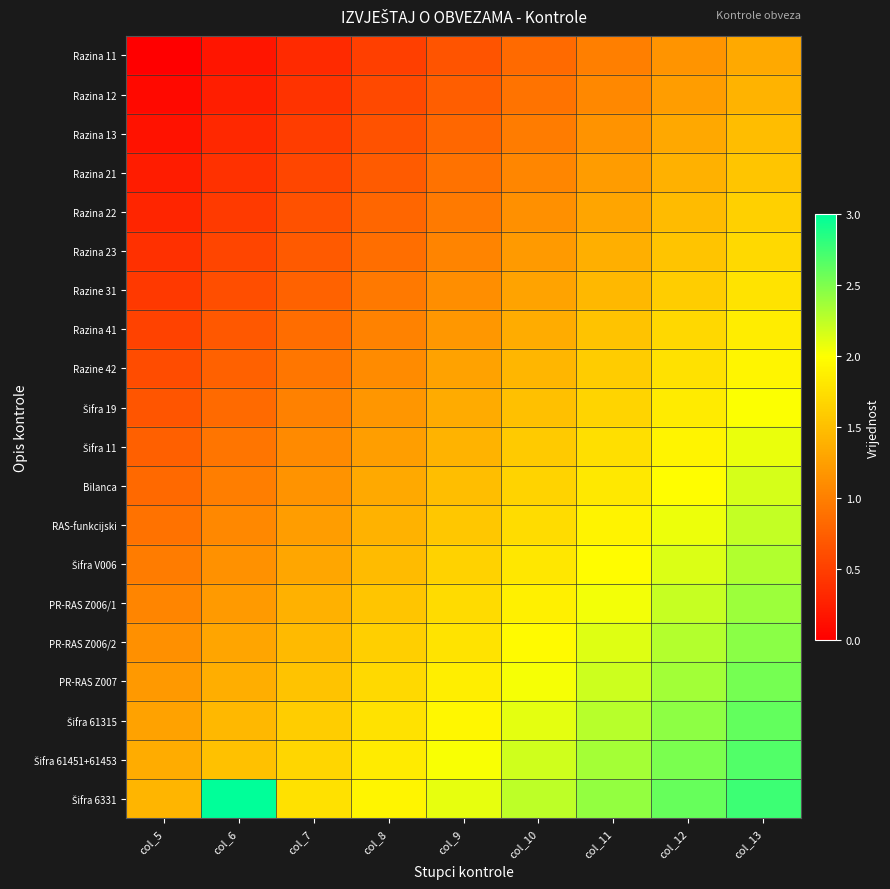

What is the maximum value shown in the chart?

3.0